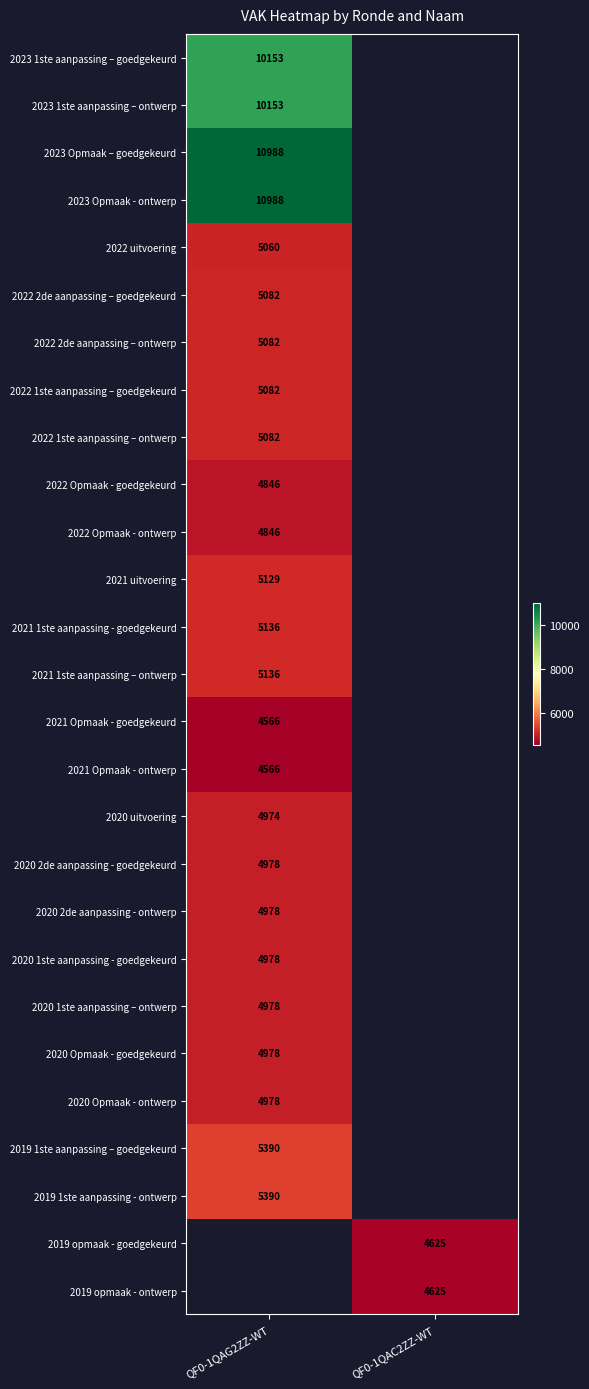

Between QF0-1QAC2ZZ-WT and QF0-1QAG2ZZ-WT, which is larger?

QF0-1QAG2ZZ-WT